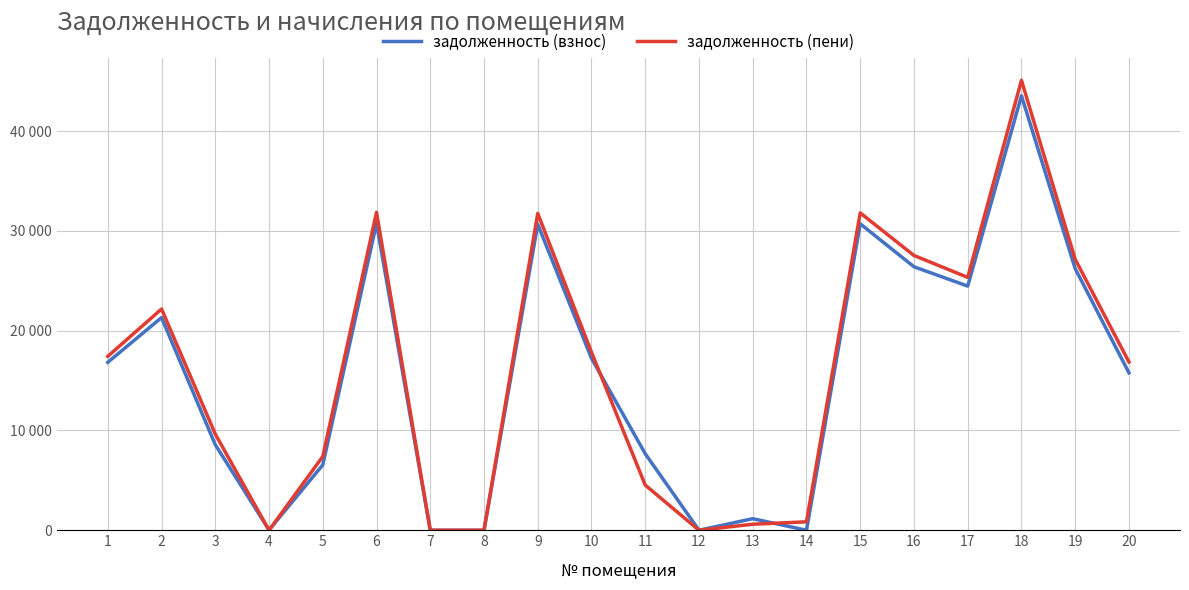

Does the chart have visible grid lines?

Yes